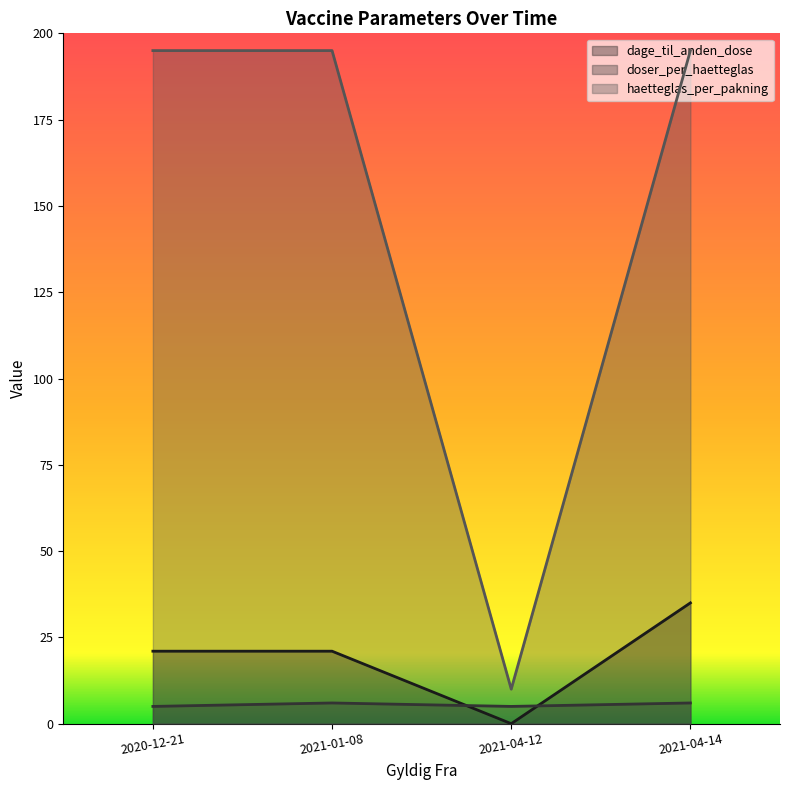

Reading left to right, transcribe all the data shown in this chart.

dage_til_anden_dose: 21	21	0	35
doser_per_haetteglas: 5	6	5	6
haetteglas_per_pakning: 195	195	10	195